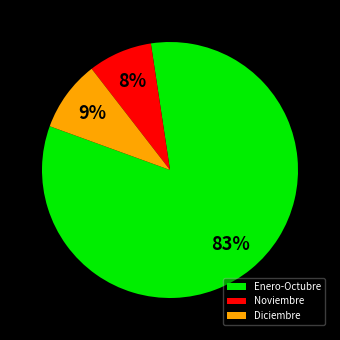

Do Enero-Octubre and Diciembre together represent more than half of the pie?

Yes